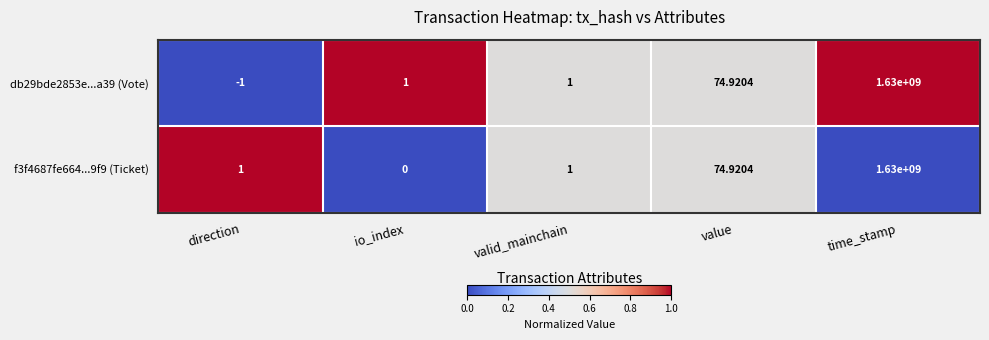

At which label is f3f4687fe664...9f9 (Ticket) closest to 815000000?

value